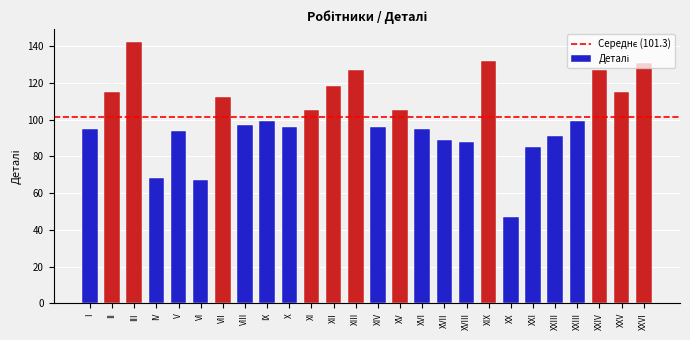

How many data points are less than 99?

13